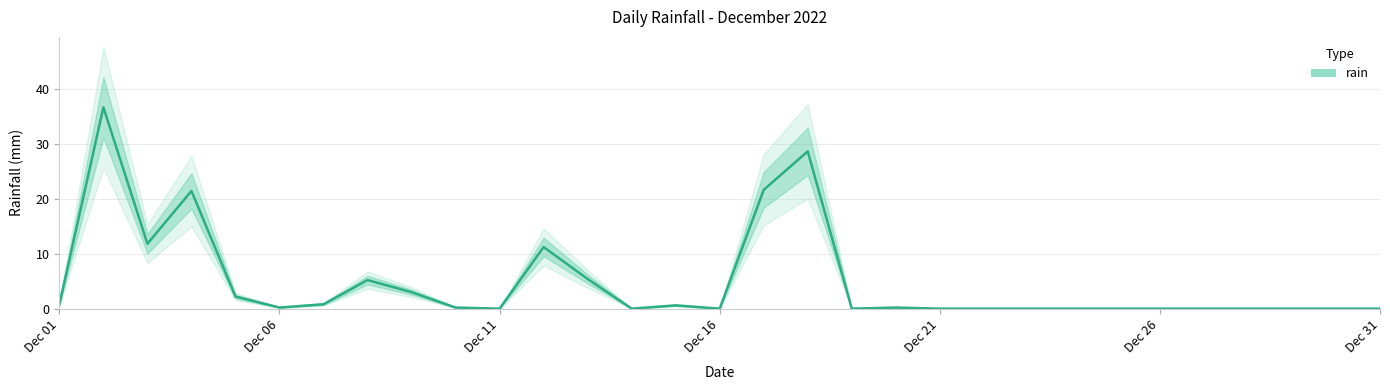

List the labels in order of value, smallest first.

2022-12-11, 2022-12-14, 2022-12-16, 2022-12-19, 2022-12-21, 2022-12-22, 2022-12-23, 2022-12-24, 2022-12-25, 2022-12-26, 2022-12-27, 2022-12-28, 2022-12-29, 2022-12-30, 2022-12-31, 2022-12-06, 2022-12-10, 2022-12-20, 2022-12-15, 2022-12-01, 2022-12-07, 2022-12-05, 2022-12-09, 2022-12-08, 2022-12-13, 2022-12-12, 2022-12-03, 2022-12-04, 2022-12-17, 2022-12-18, 2022-12-02